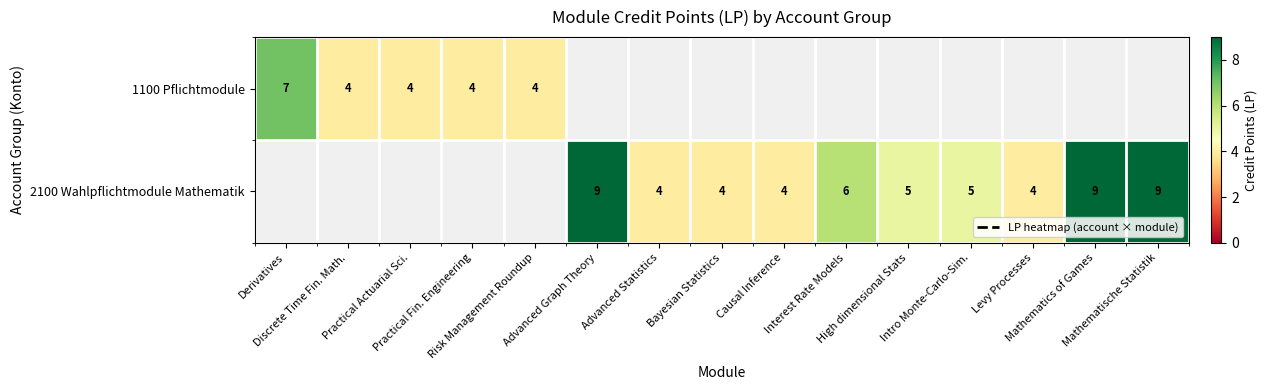

At how many categories does at least one series exceed 6?

4